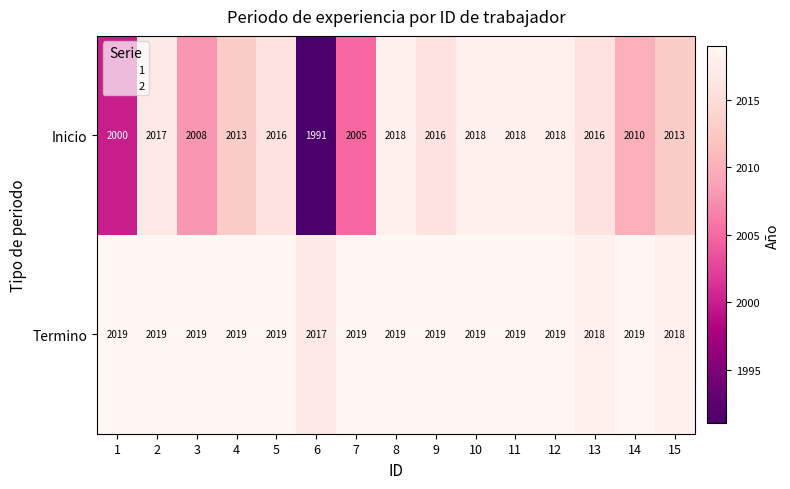

Which series has the largest total across all categories?

Termino